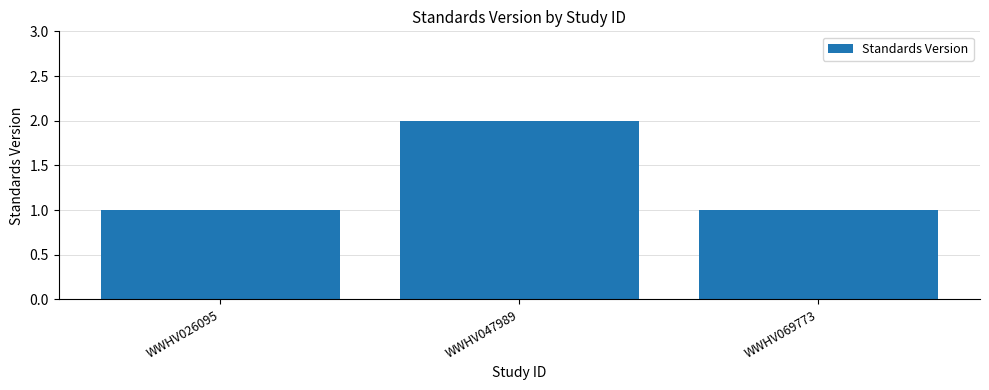

Approximately how many times larger is the value at WWHV069773 compared to WWHV047989?

0.5